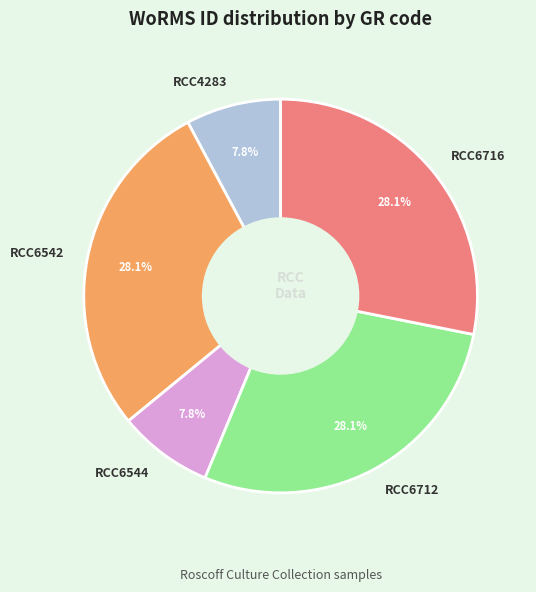

How many slices are in this pie chart?

5